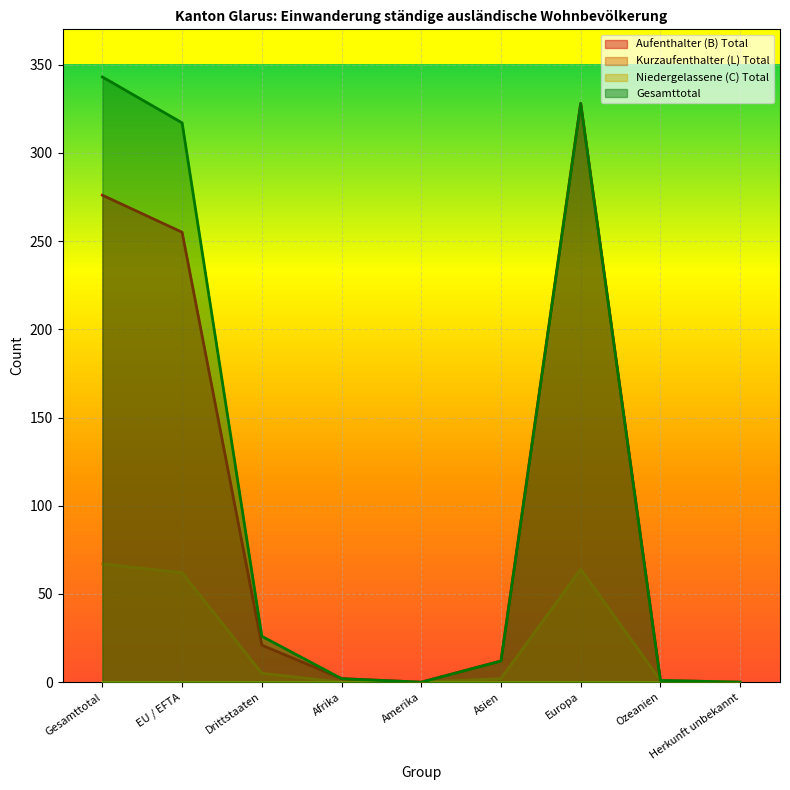

Reading left to right, list all the values displayed in this chart.

Aufenthalter (B) Total: 276	255	21	2	0	12	328	1	0
Kurzaufenthalter (L) Total: 67	62	5	0	0	2	64	1	0
Gesamttotal: 343	317	26	2	0	12	328	1	0